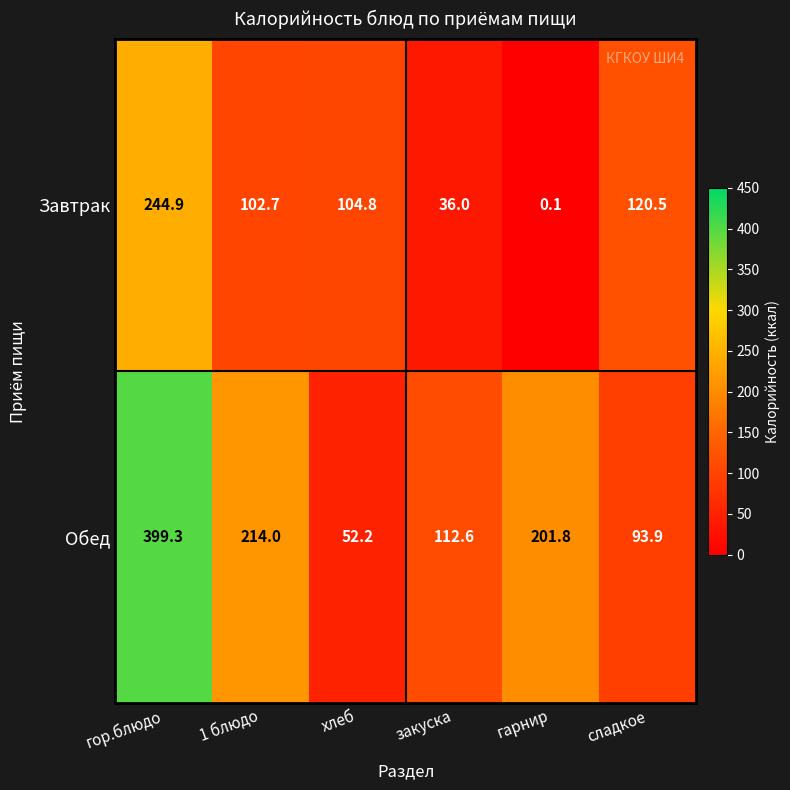

Reading left to right, list all the values displayed in this chart.

Завтрак: 244.9	102.7	104.8	36.0	0.1	120.5
Обед: 399.3	214.0	52.2	112.6	201.8	93.9